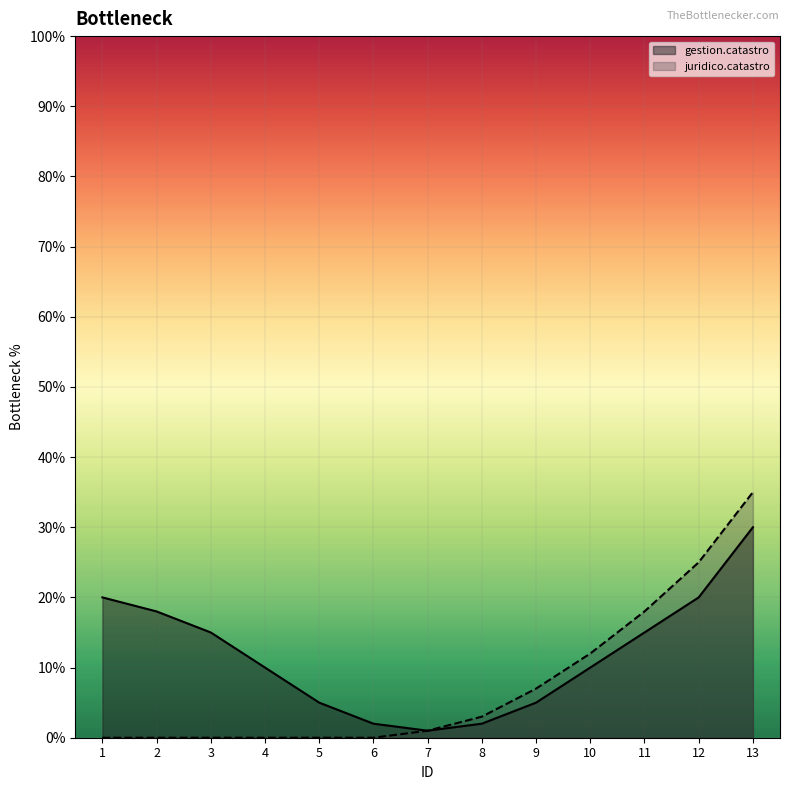

True or false: juridico.catastro has more than 1 points higher than both neighbors.

False